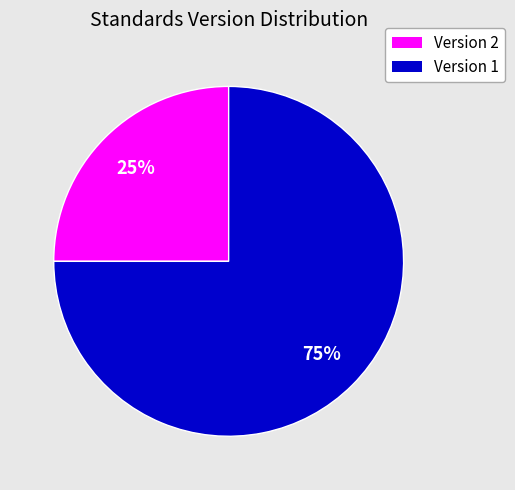

To the nearest percent, what is the average slice percentage?

50%